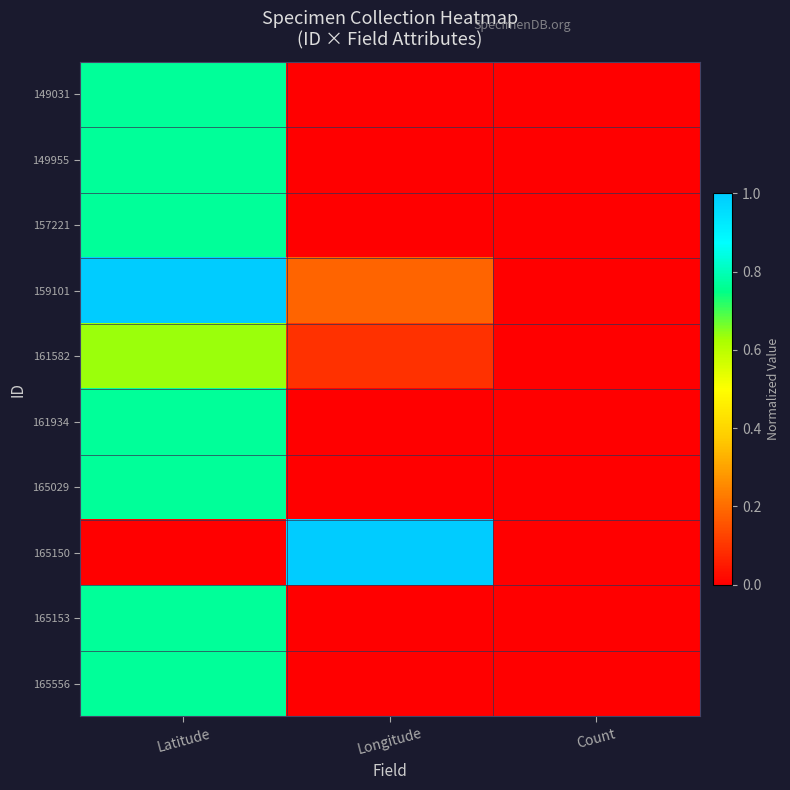

Rank the series at Latitude from lowest to highest value.

165150, 161582, 149031, 149955, 157221, 161934, 165029, 165153, 165556, 159101